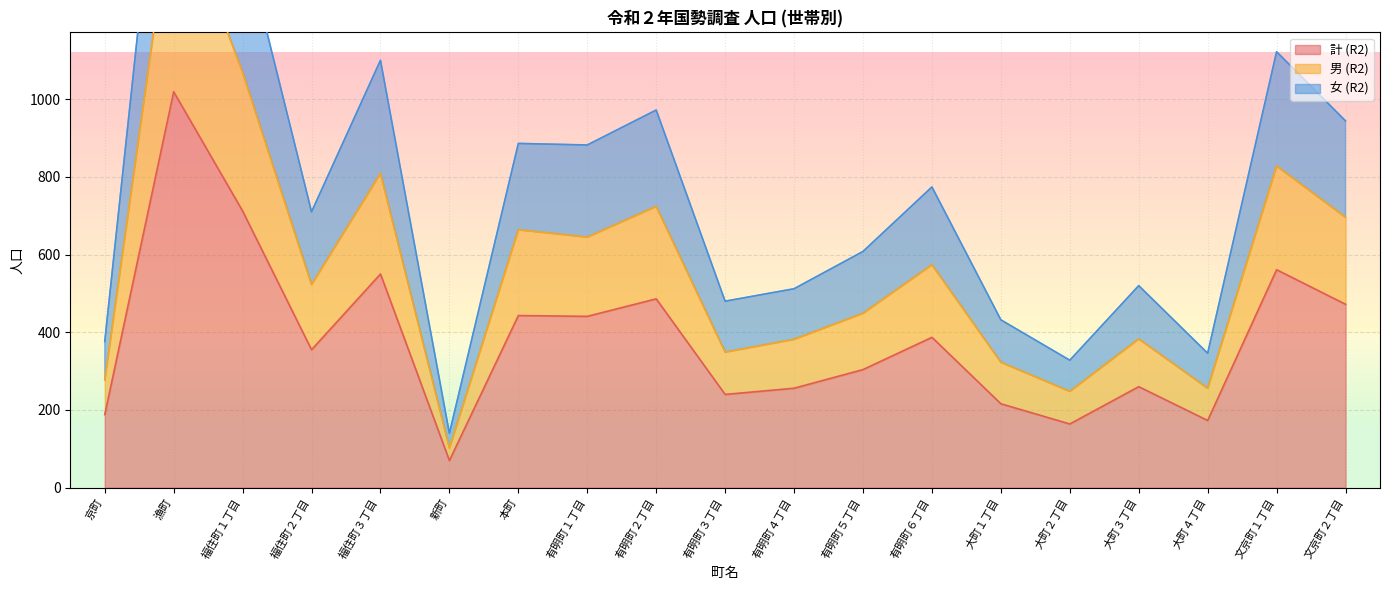

Where is the first local minimum for 女 (R2)?

福住町２丁目